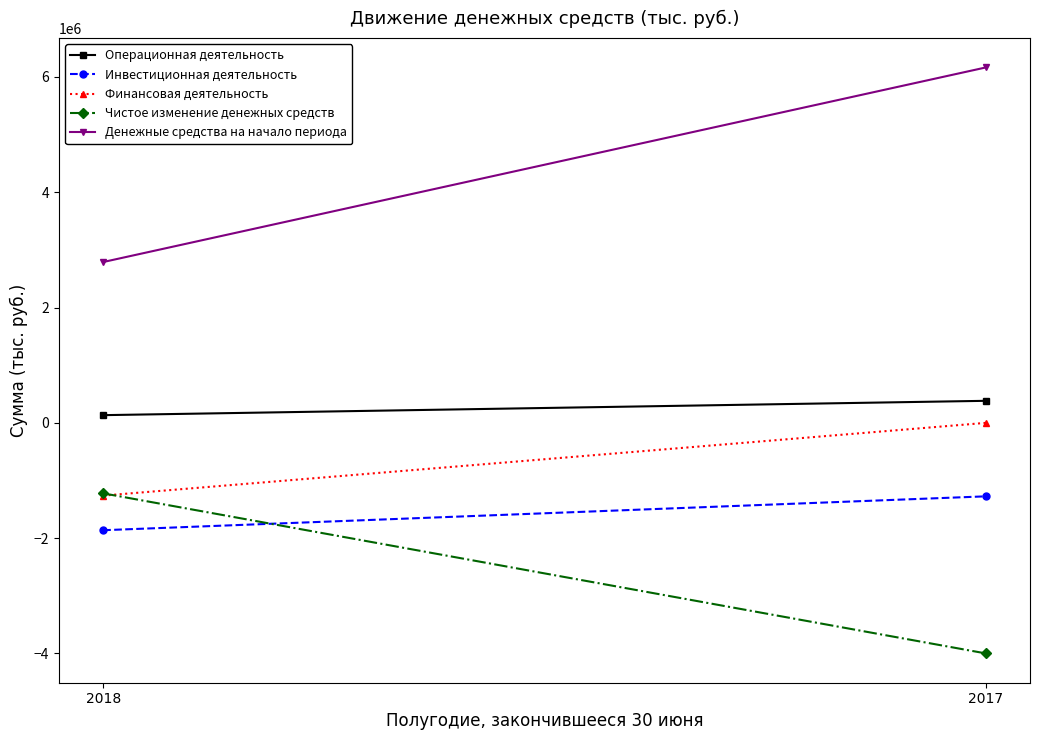

What is the value of the Финансовая деятельность point at the 1st from the left?

-1261812